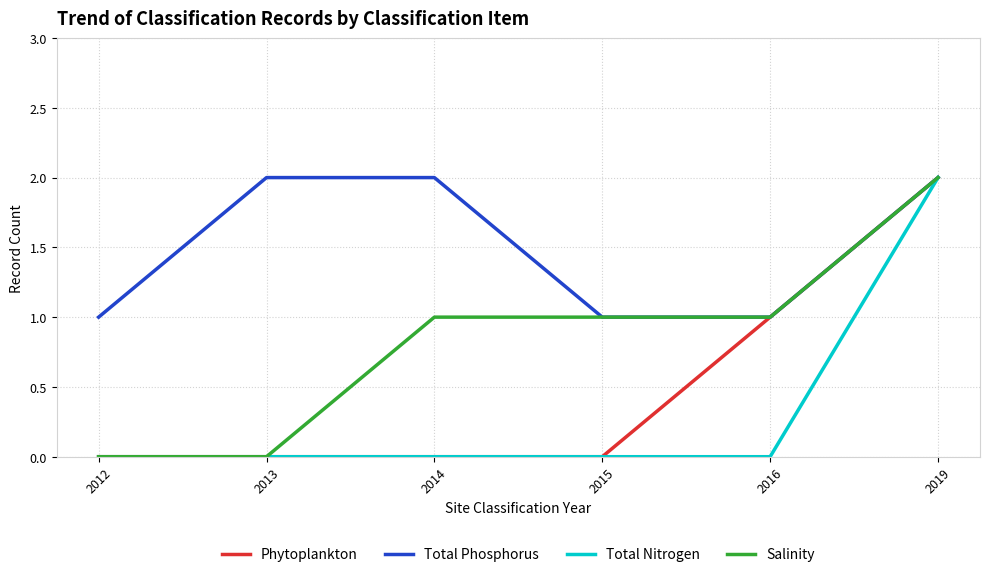

True or false: Salinity has a value of 0 at 2012.

True